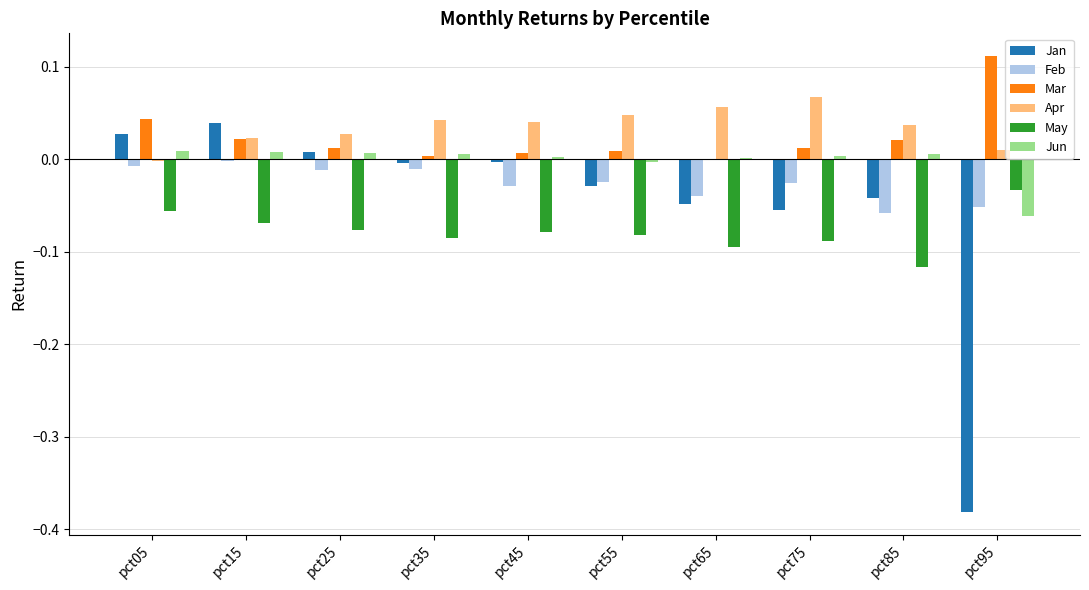

What is the sum of all Jan values?

-0.5